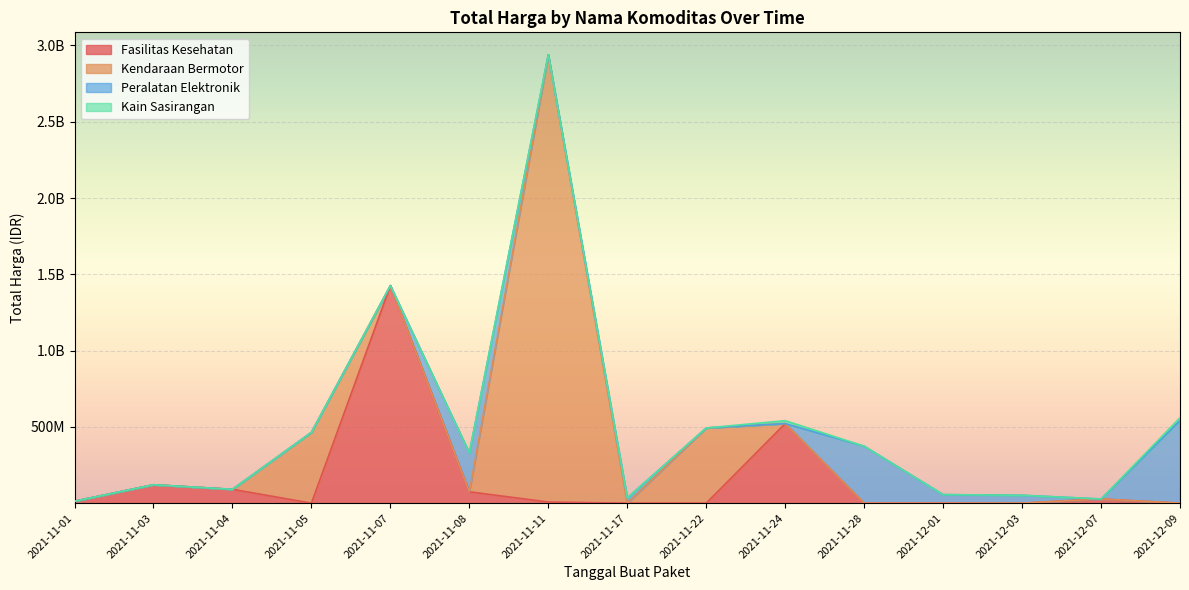

Which category has the lowest value in the Total Harga (Kendaraan Bermotor) series?

2021-11-07